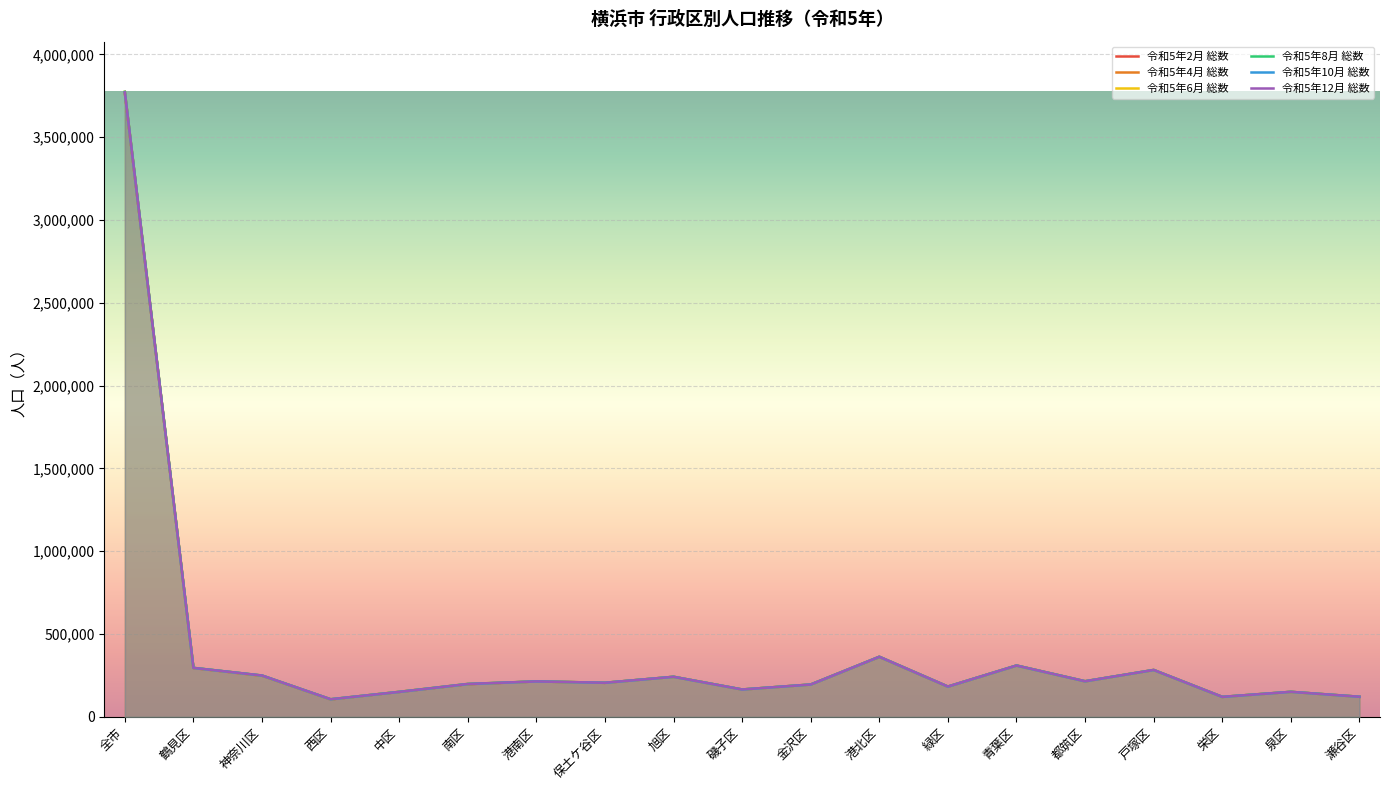

Which series has the largest total across all categories?

令和5年6月 総数